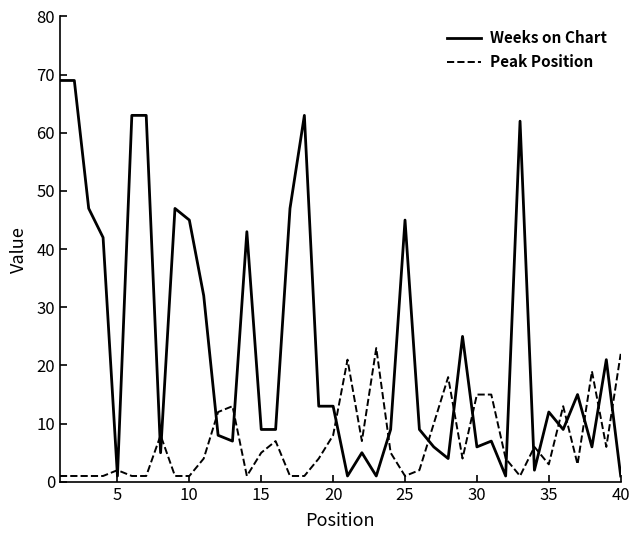

After their last crossing, which series has the higher values: Peak Position or Weeks on Chart?

Peak Position